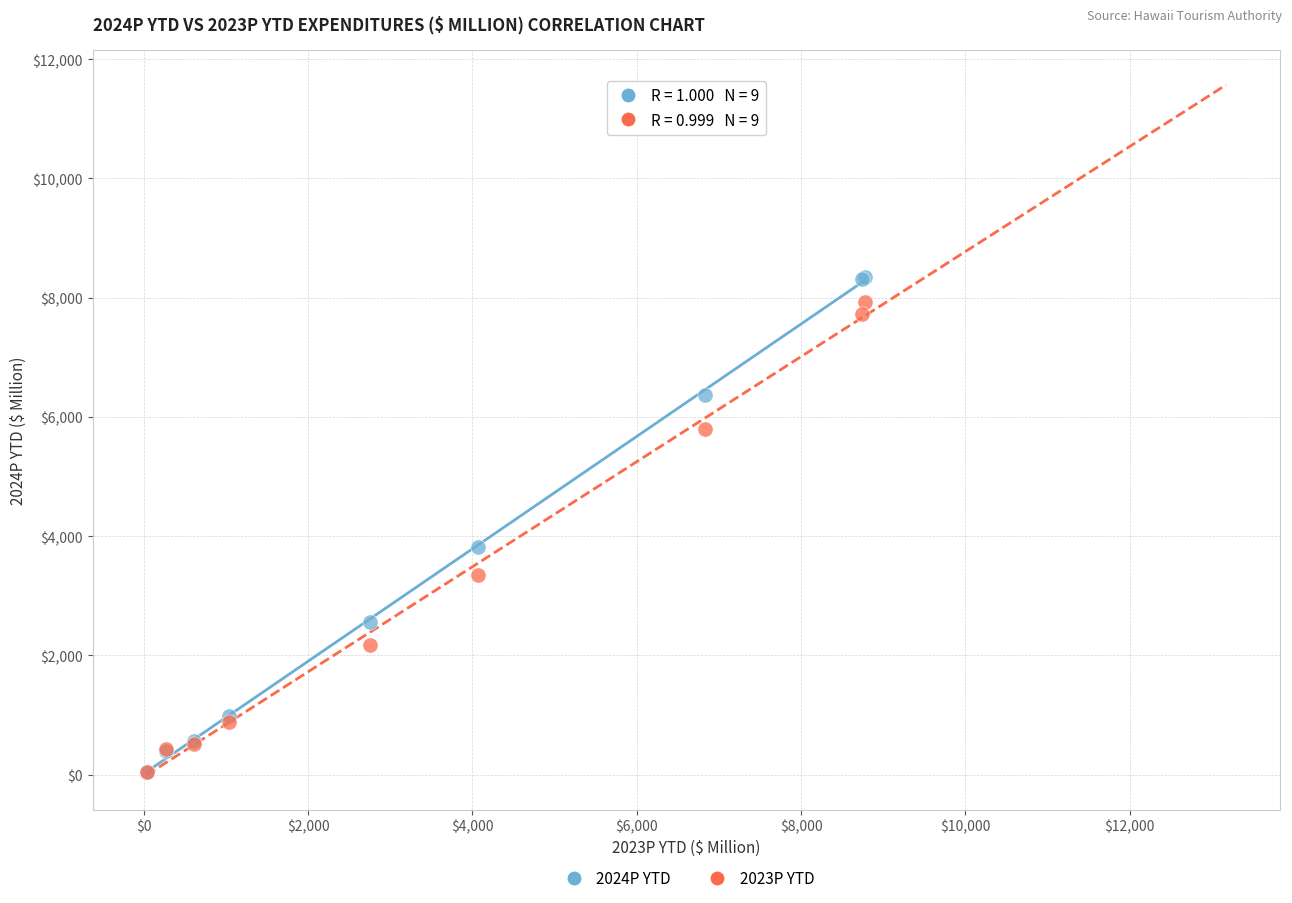

Across all series, what Y value is closest to 4198?

3809.8